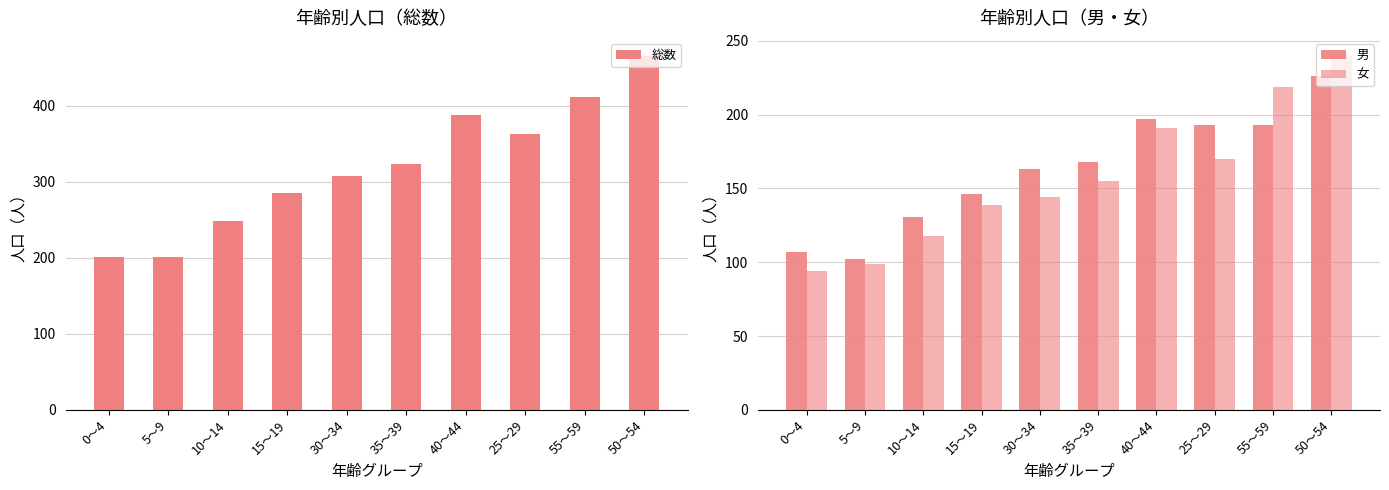

What is the highest value of the 総数 series?

466